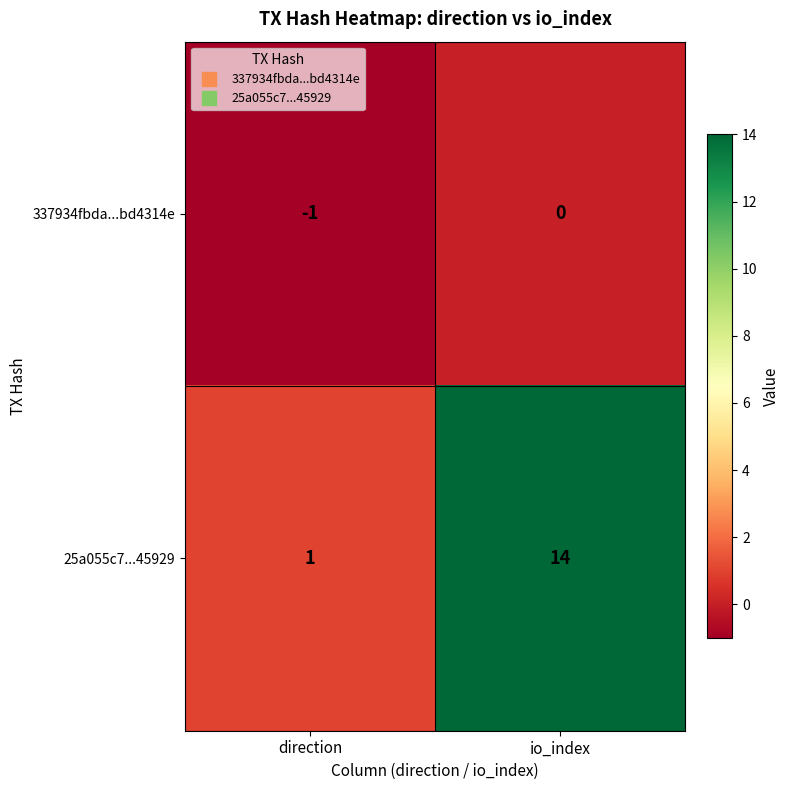

At direction, list the series in order from largest to smallest.

25a055c7...45929, 337934fbda...bd4314e